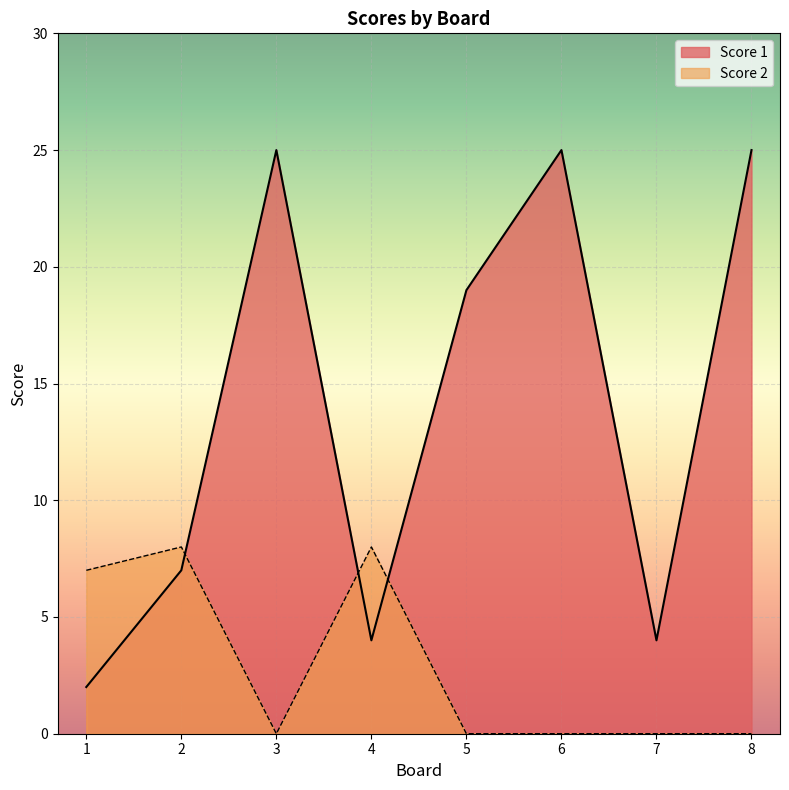

What is the value of the Score 1 point at the 4th from the left?

4